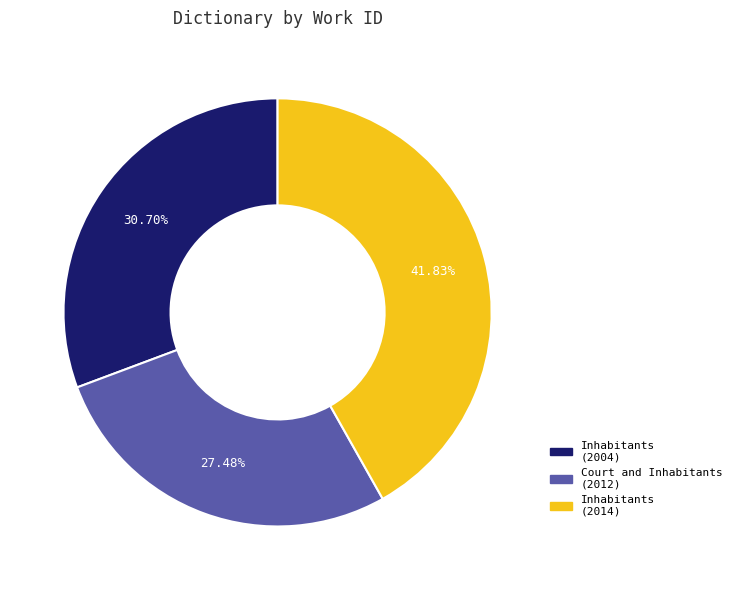

To the nearest percent, what is the difference between the largest and smallest slice percentages?

14%